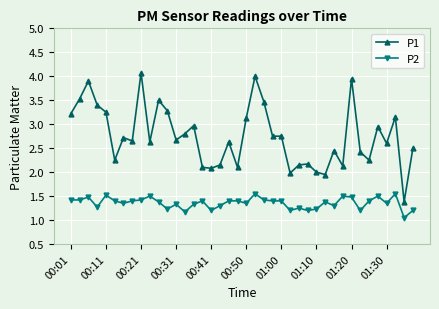

Rank the series by their maximum value, from lowest to highest.

P2, P1